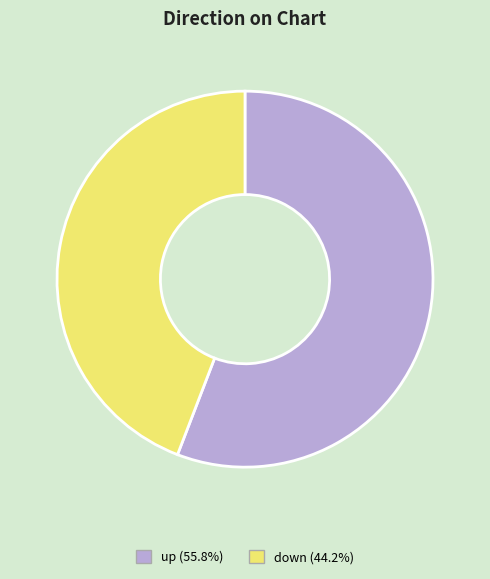

Is the sum of up and down greater than half?

Yes